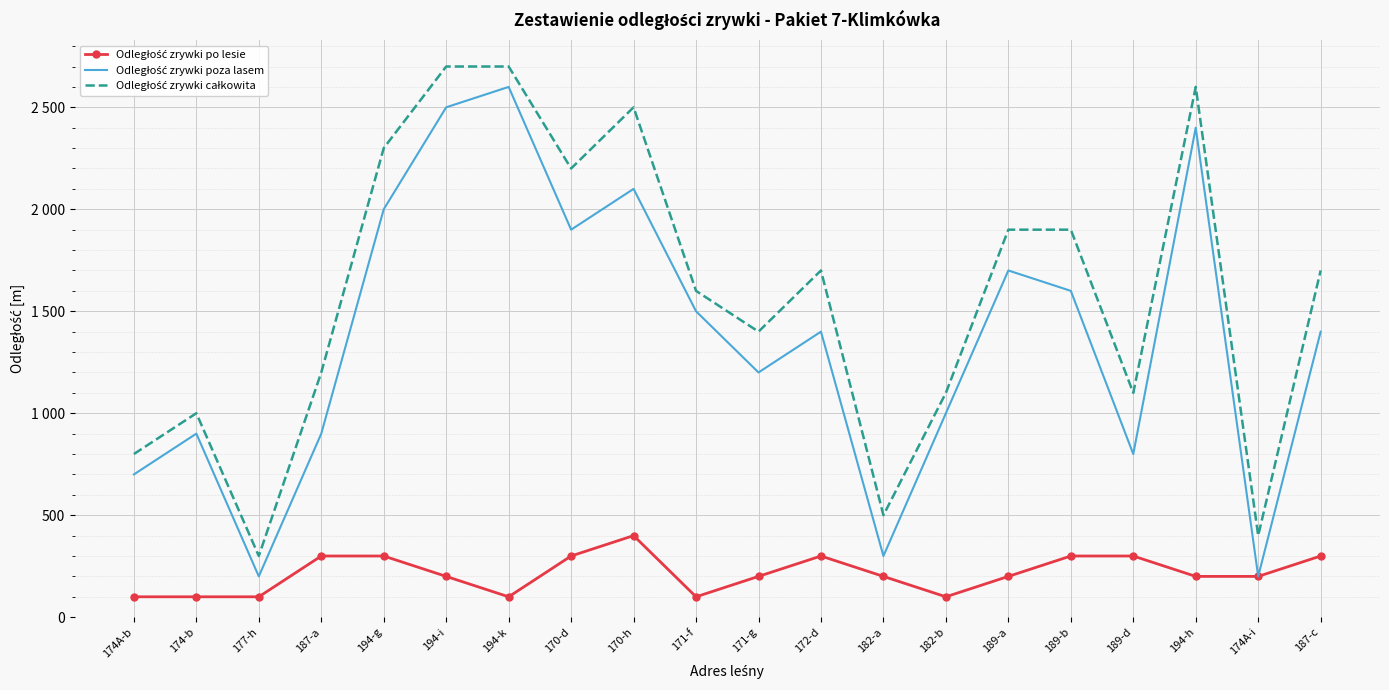

What are all the series names shown in the legend?

Odległość zrywki po lesie, Odległość zrywki poza lasem, Odległość zrywki całkowita